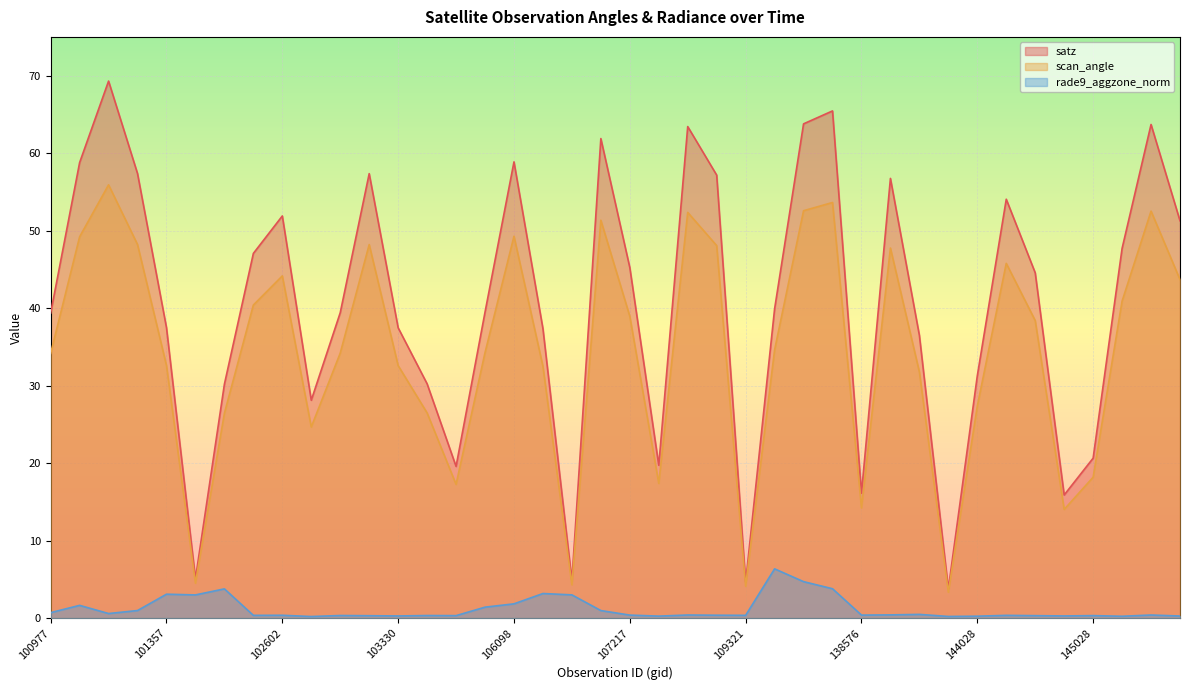

What is the value of the rade9_aggzone_norm point at the 17th from the left?

1.8